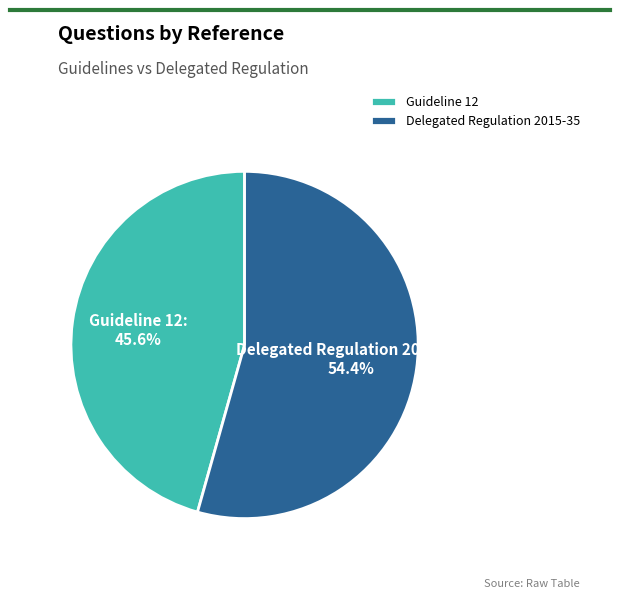

Combined, what portion of the pie is Guideline 12 and Delegated Regulation 2015-35?

100.0%